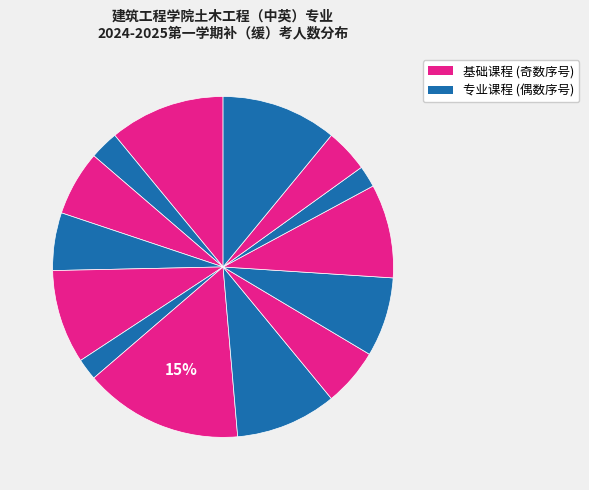

To the nearest percent, what is the average slice percentage?

7%